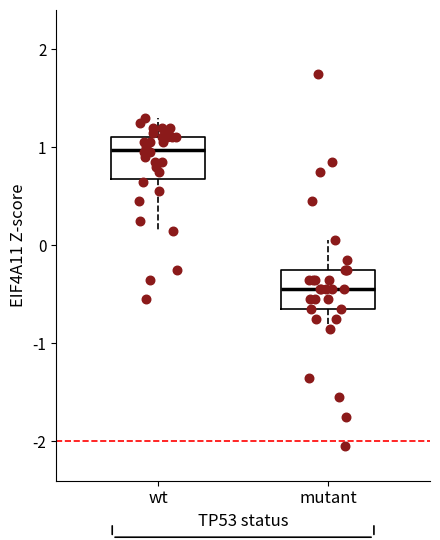

Which box has the lowest median line?

mutant